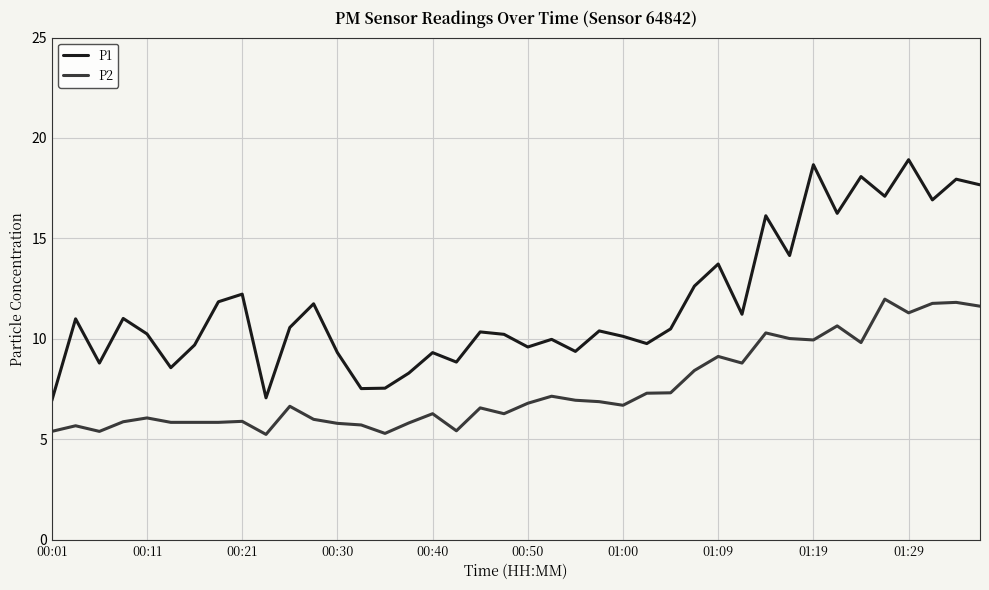

How many lines are shown in the chart?

2